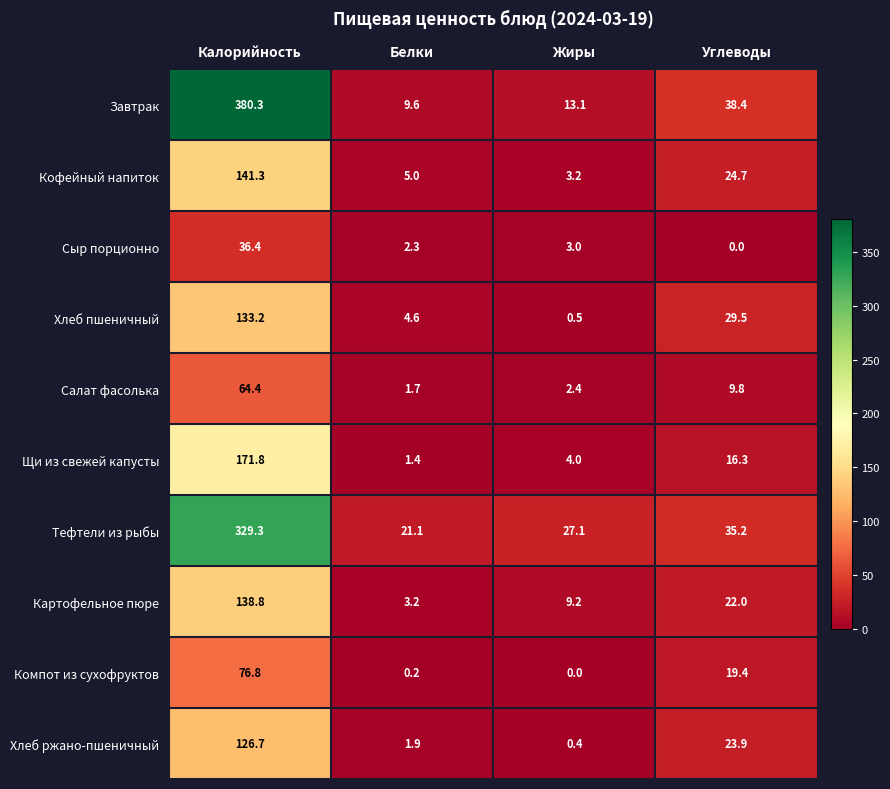

The Хлеб ржано-пшеничный series shows 1.9 at Белки. True or false?

True